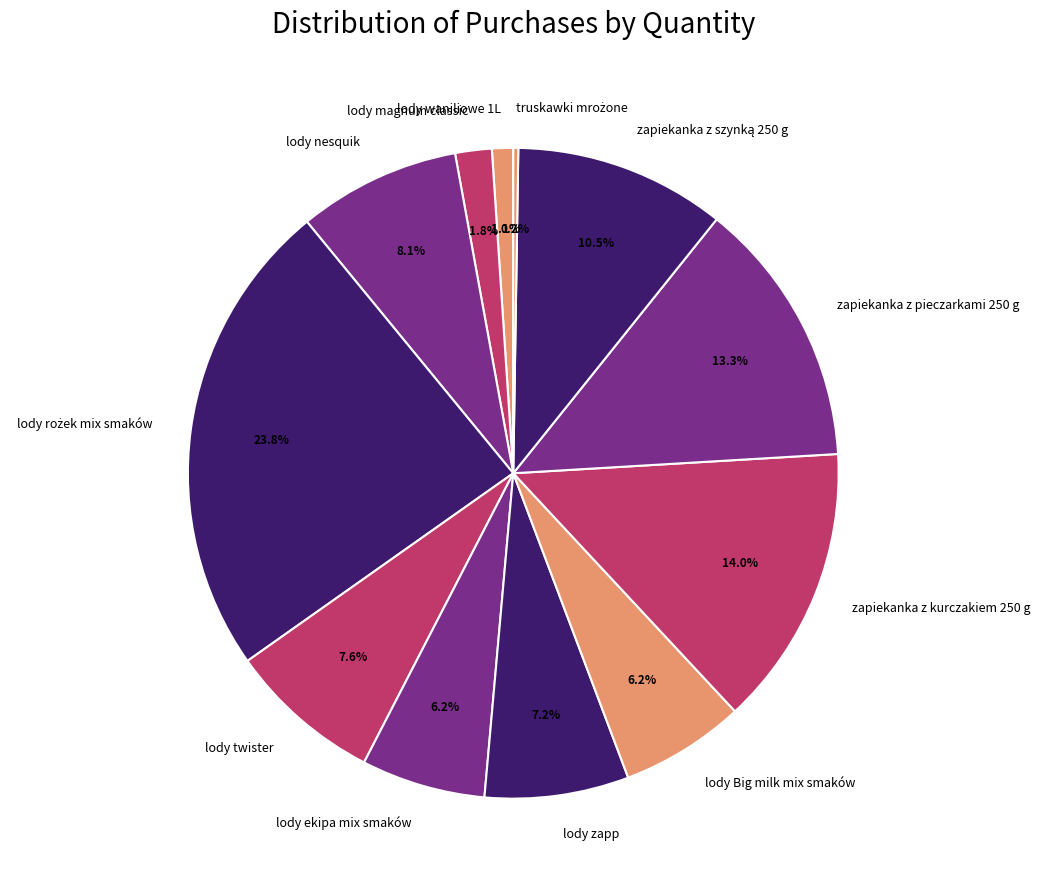

True or false: lody zapp accounts for 1% of the total.

False